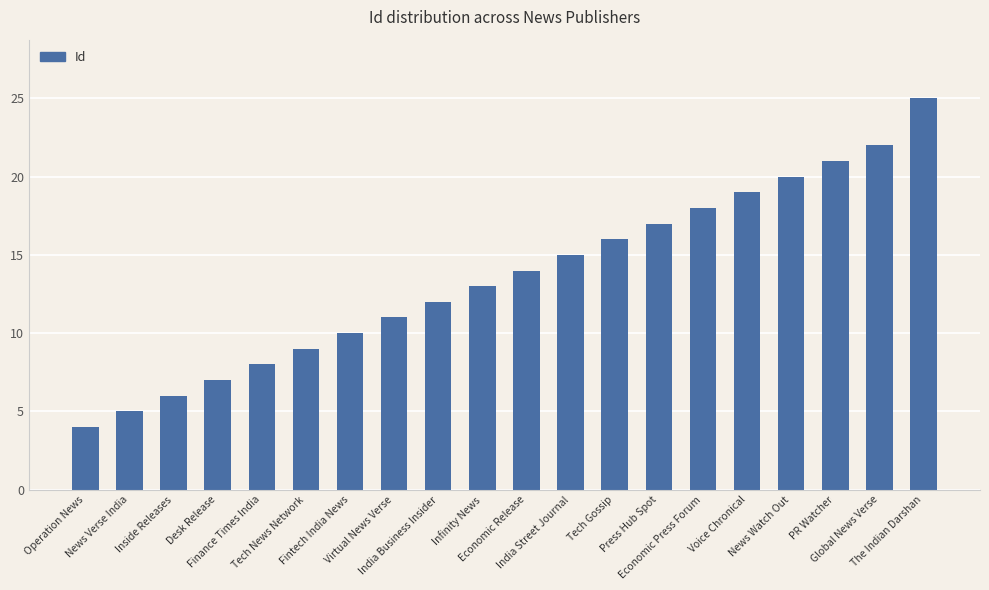

What is the label of the 18th bar from the right?

Inside Releases